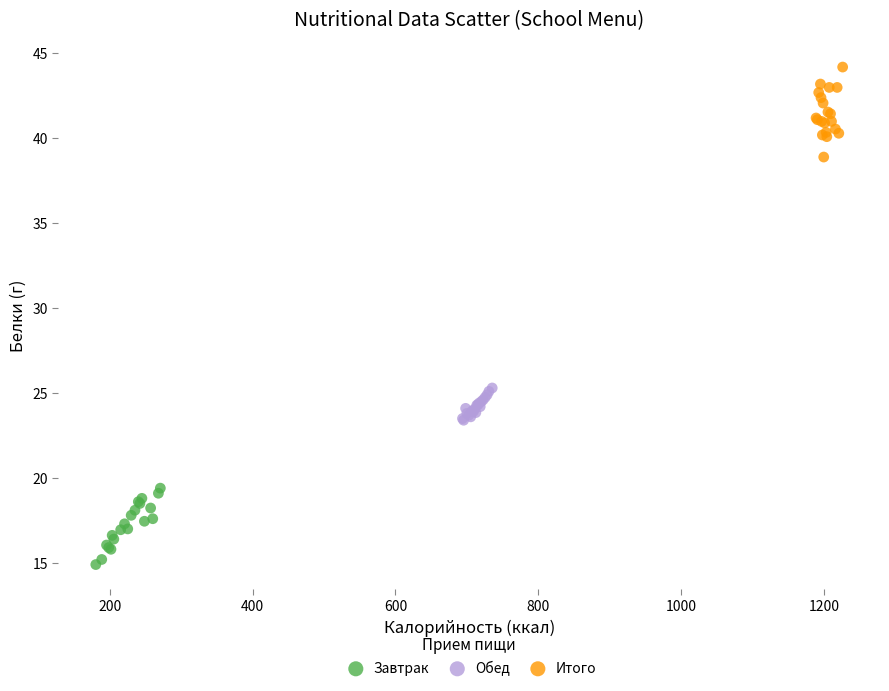

What are all the series names shown in the legend?

Завтрак, Обед, Итого